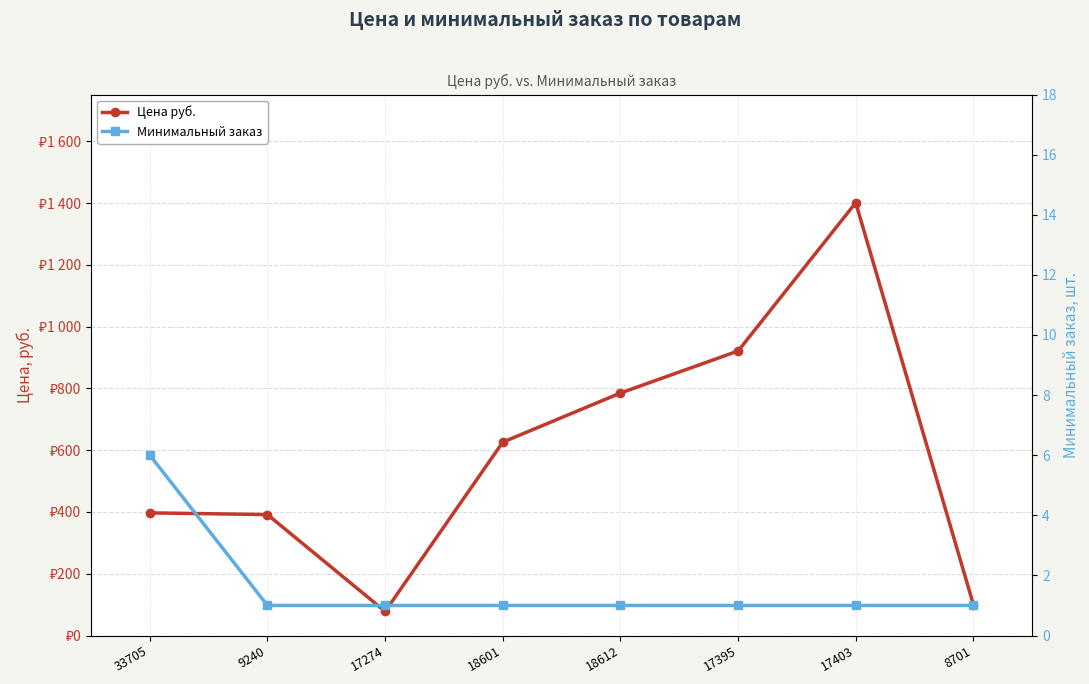

What is the sum of all Минимальный заказ values?

13.0